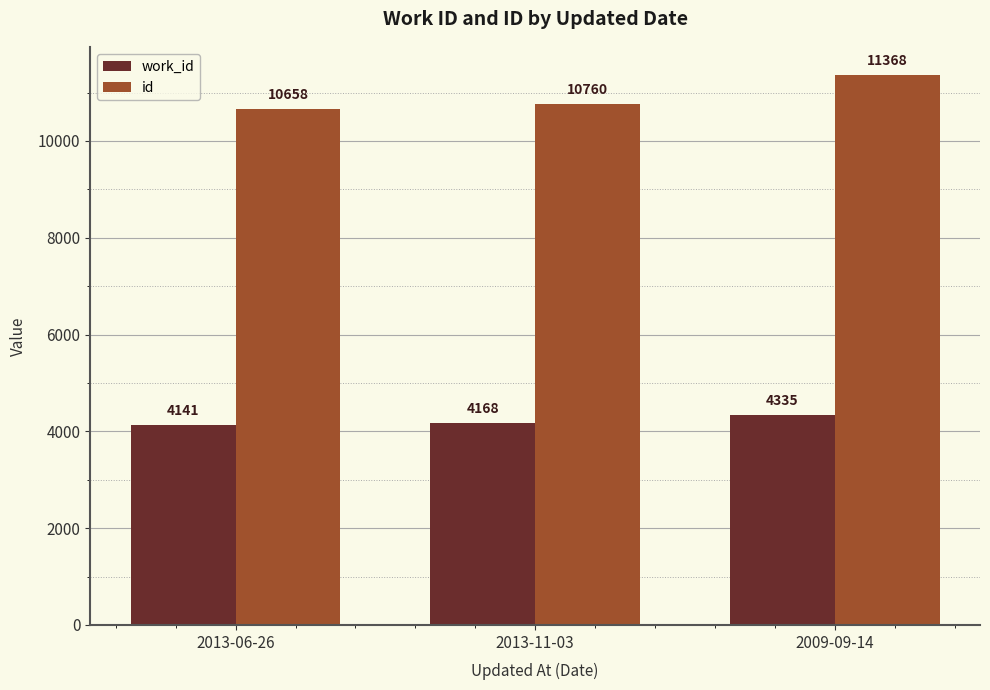

Between 2013-06-26 and 2009-09-14, which series saw the biggest shift?

id